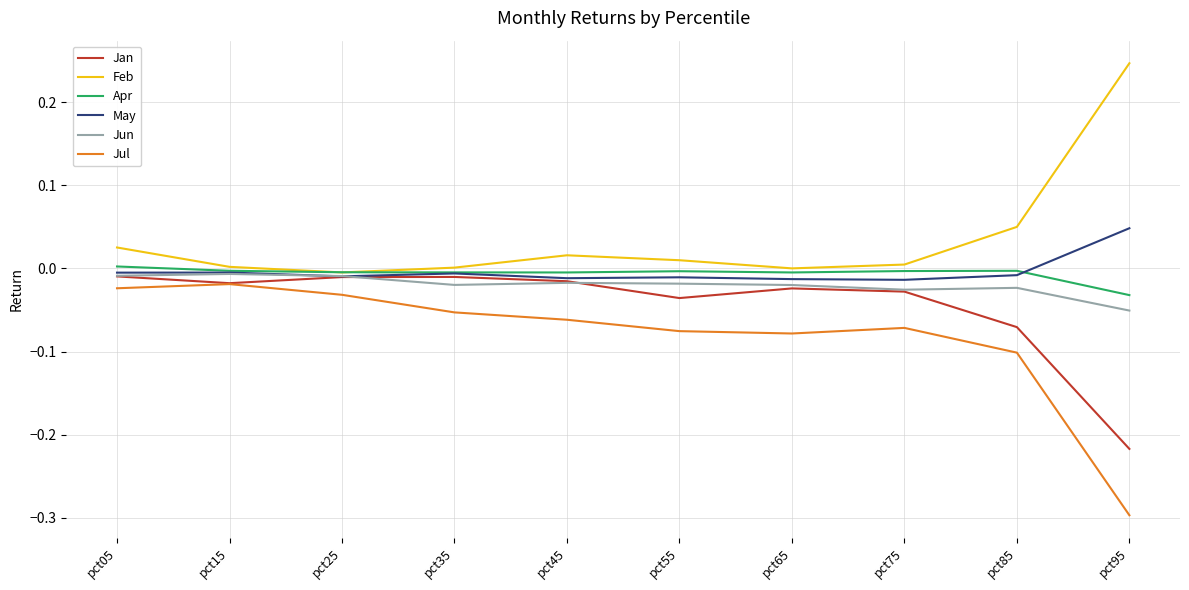

At which category does the chart reach its peak across all series?

pct95